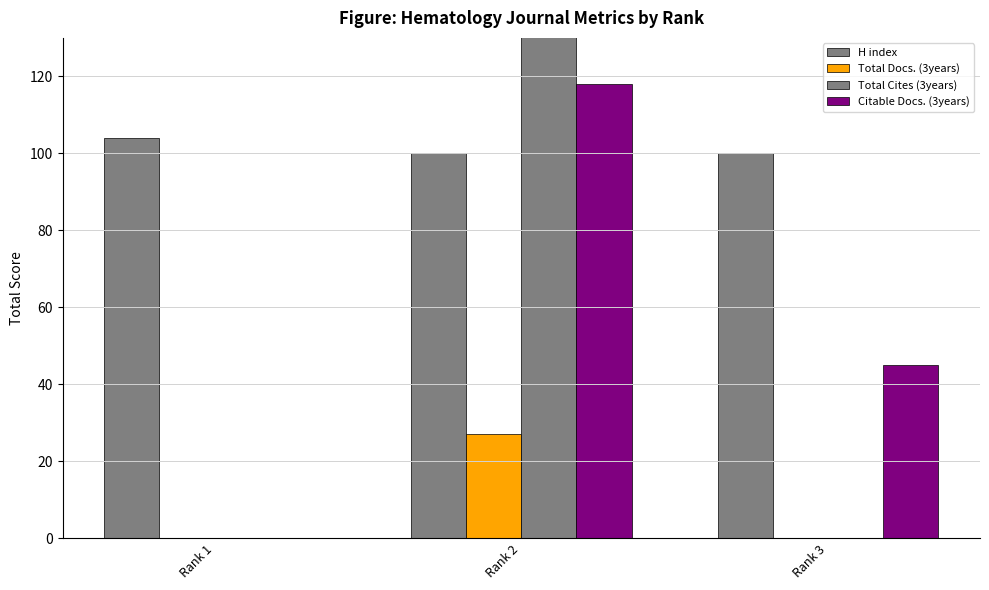

At how many categories does at least one series exceed 219?

1